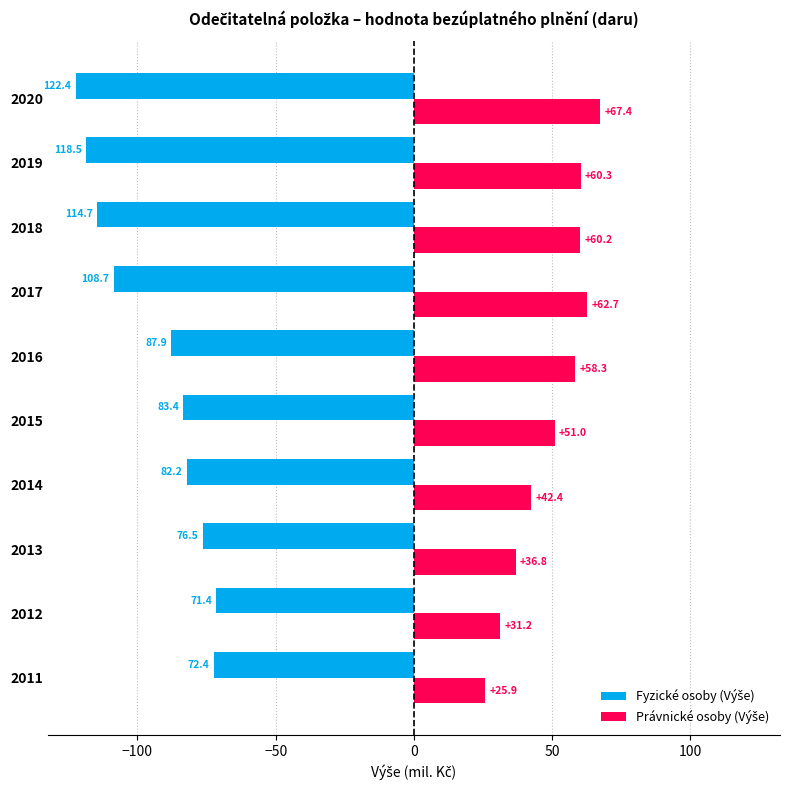

What is the spread (max minus min) of values at 2012?

102.6